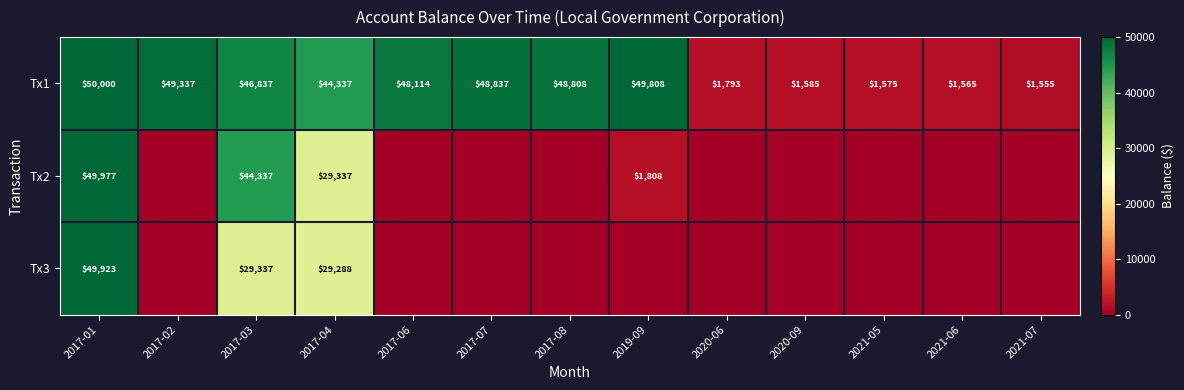

What is the sum of the Tx1 values at 2017-07 and 2017-02?

98174